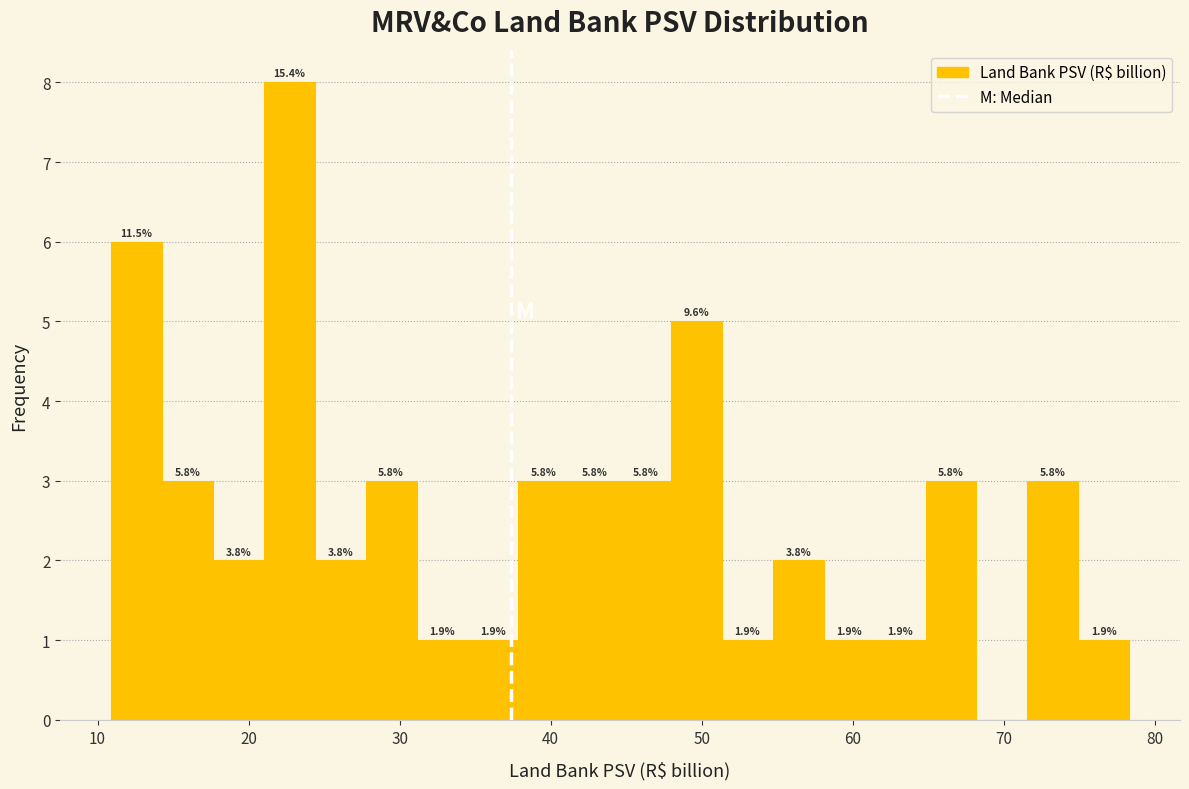

Around what value on the x-axis is the tallest bar? Give the approximate position of its centre, as read against the axis.

23